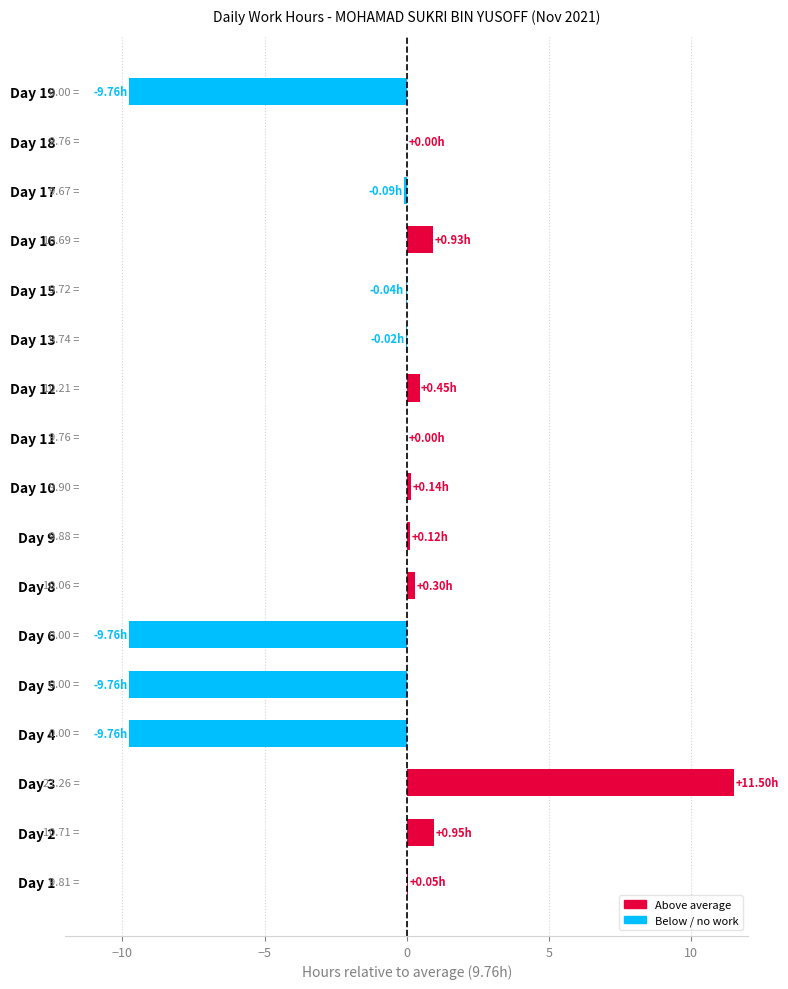

How many series are shown in this chart?

1